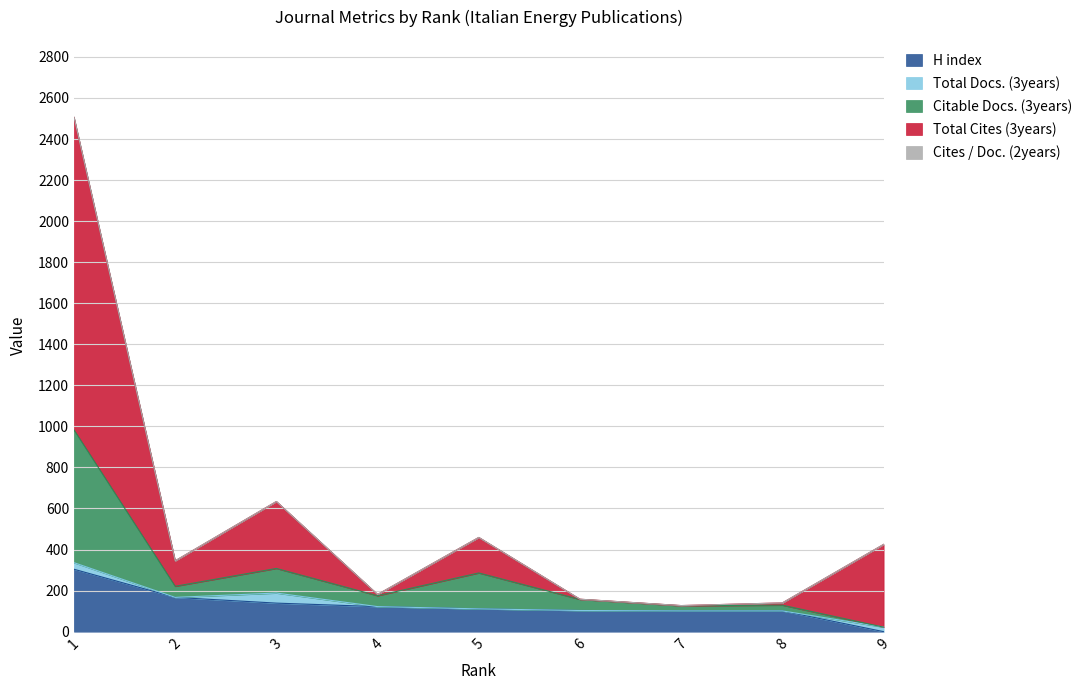

Where does the Total Cites (3years) series first go above 345?

1